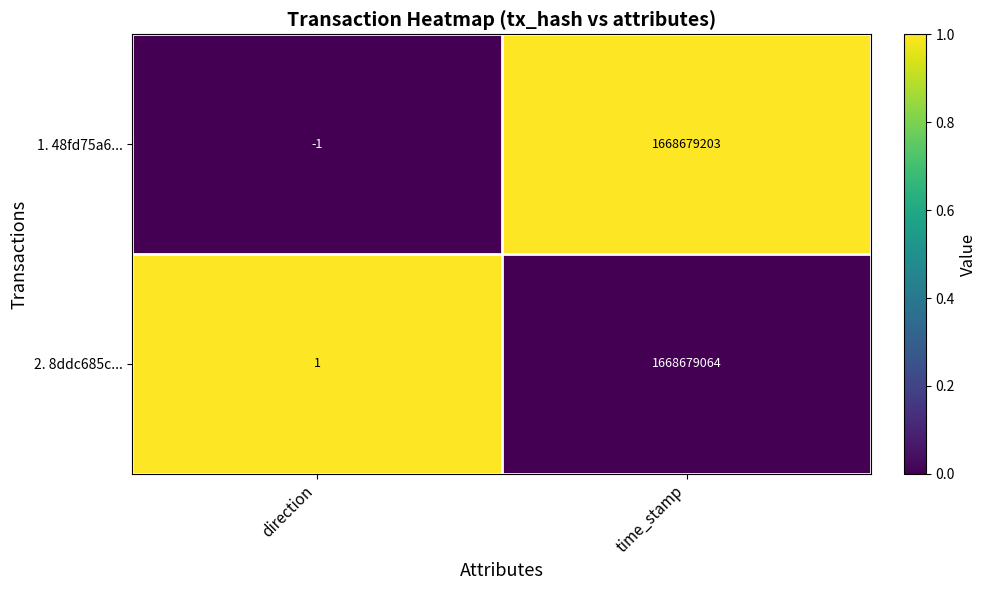

Reading left to right, what are all the values shown in this chart?

1. 48fd75a6...: direction=-1	time_stamp=1668679203
2. 8ddc685c...: direction=1	time_stamp=1668679064